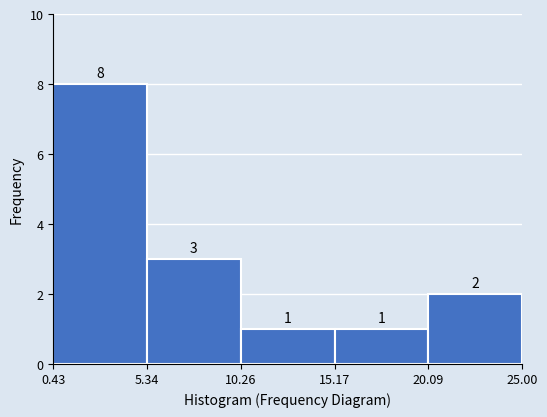

Reading left to right, transcribe this chart: for each bar, give the range it covers on the x-axis and its height.

0.43 to 5.34: 8
5.34 to 10.26: 3
10.26 to 15.17: 1
15.17 to 20.09: 1
20.09 to 25.00: 2